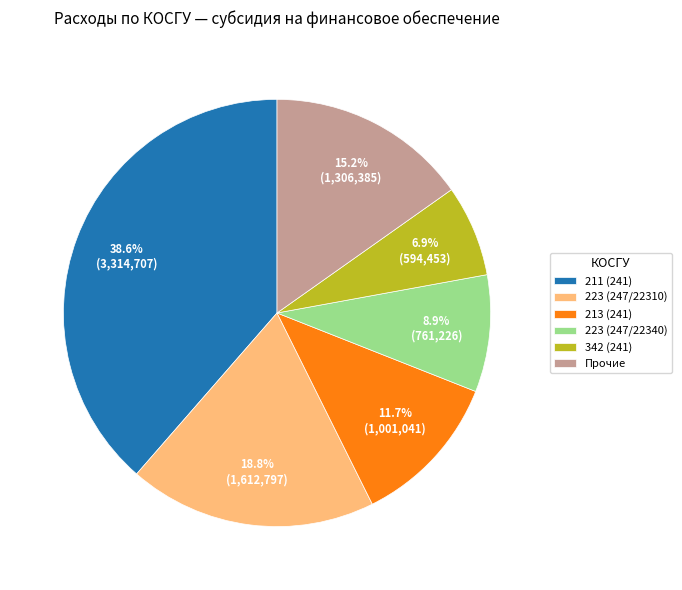

The 213 (241) slice represents 12% of the pie. True or false?

True